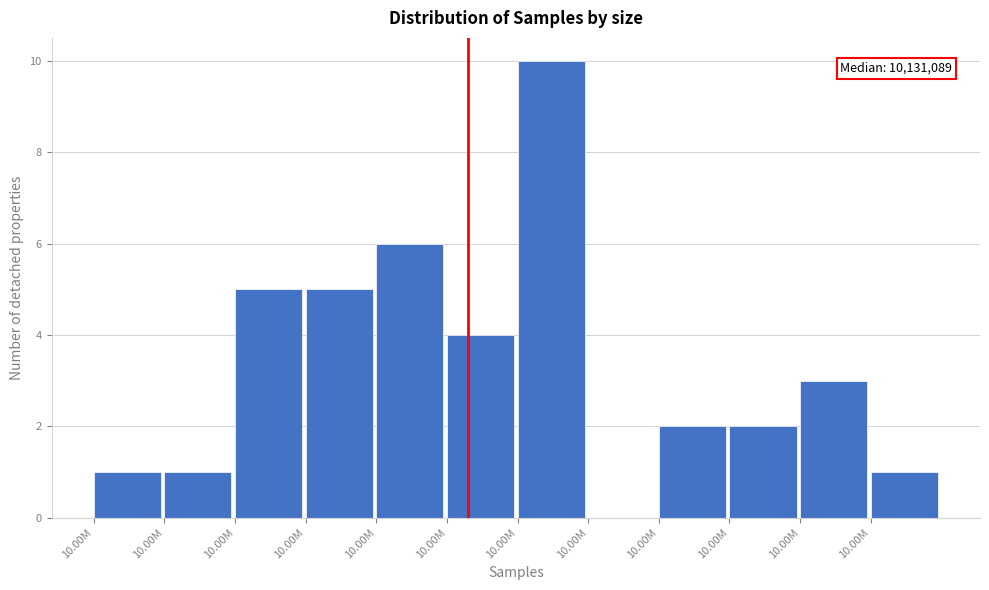

How many categories are shown in the chart?

12